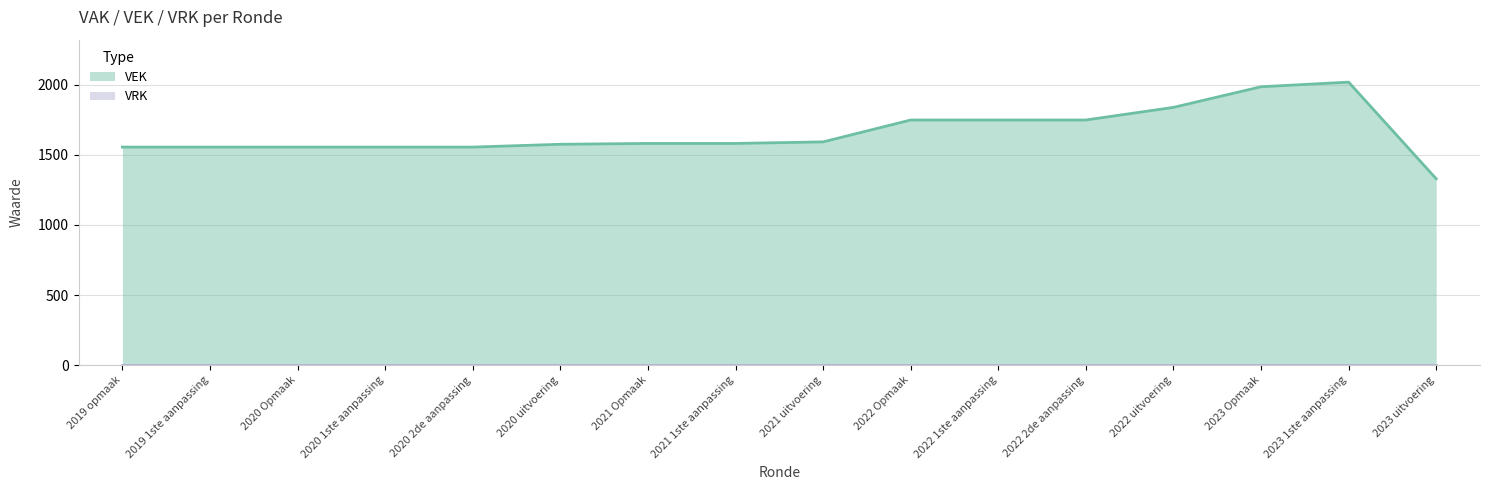

List the labels in order of value, smallest first.

2023 uitvoering, 2019 opmaak, 2019 1ste aanpassing, 2020 Opmaak, 2020 1ste aanpassing, 2020 2de aanpassing, 2020 uitvoering, 2021 Opmaak, 2021 1ste aanpassing, 2021 uitvoering, 2022 Opmaak, 2022 1ste aanpassing, 2022 2de aanpassing, 2022 uitvoering, 2023 Opmaak, 2023 1ste aanpassing